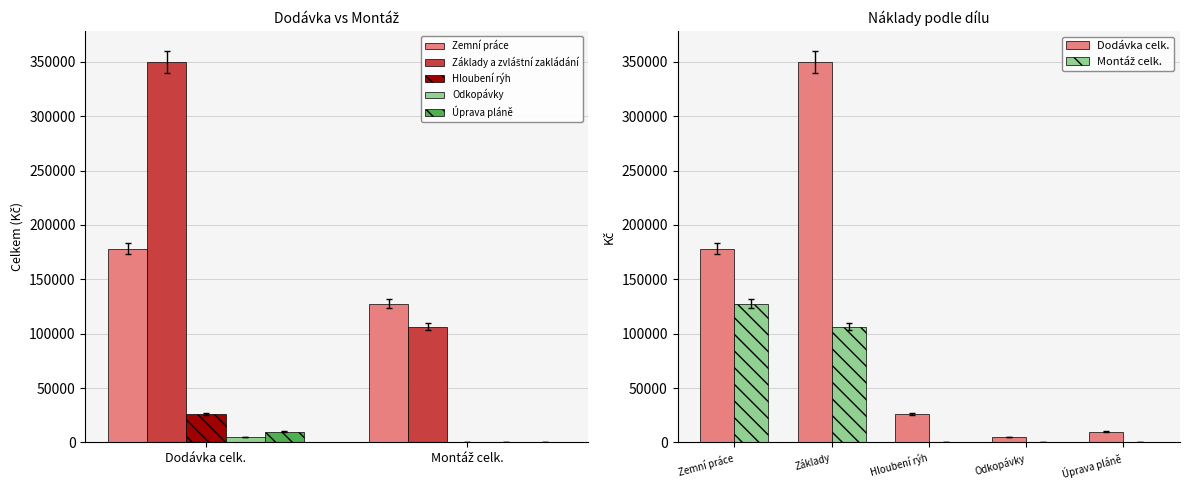

How many categories are shown in the chart?

2